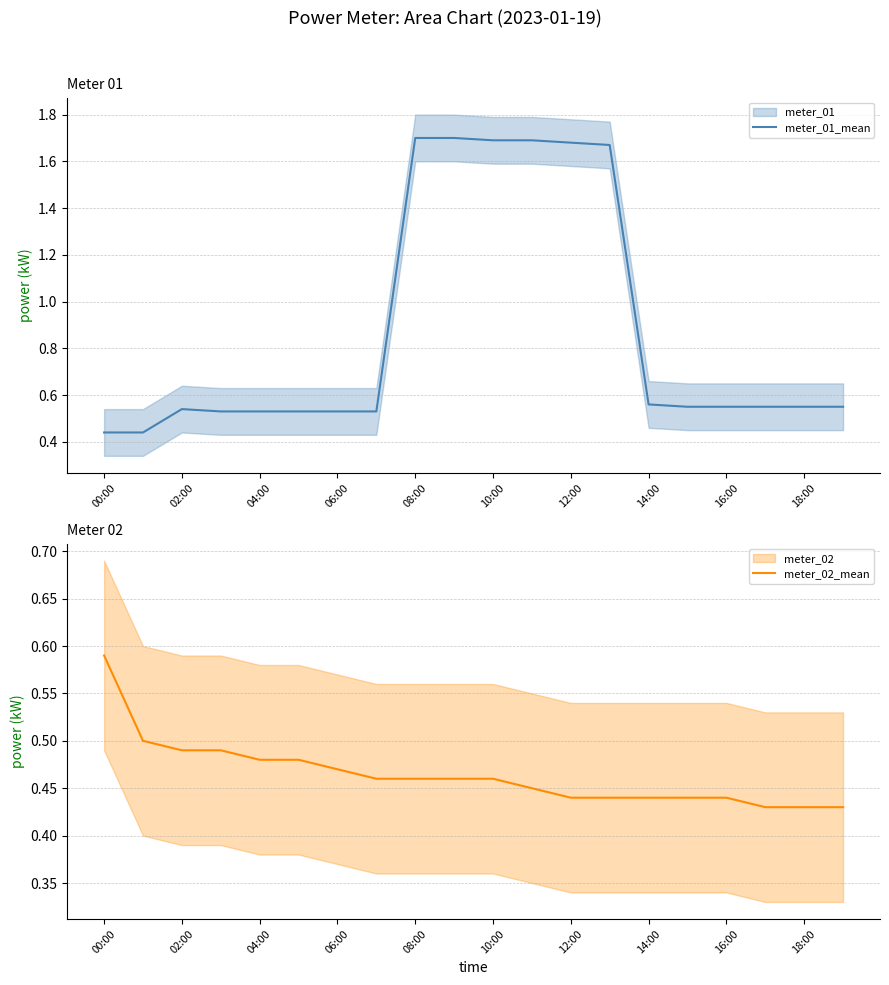

Is this an area chart (filled region under the line)?

No